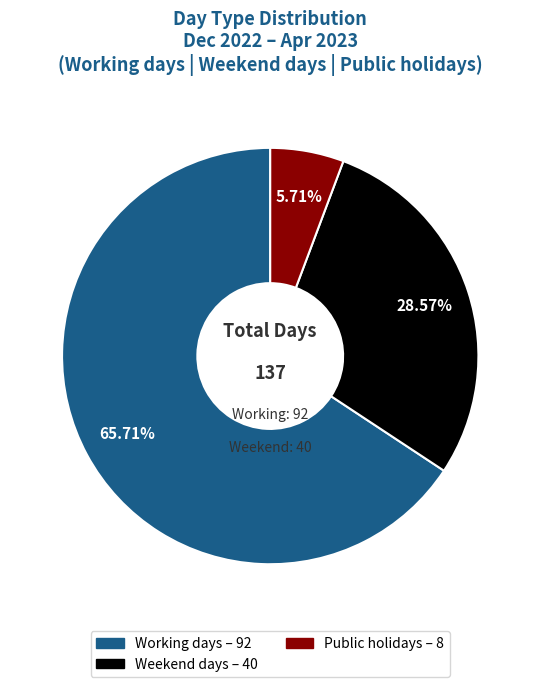

To the nearest percent, what is the average slice percentage?

33%